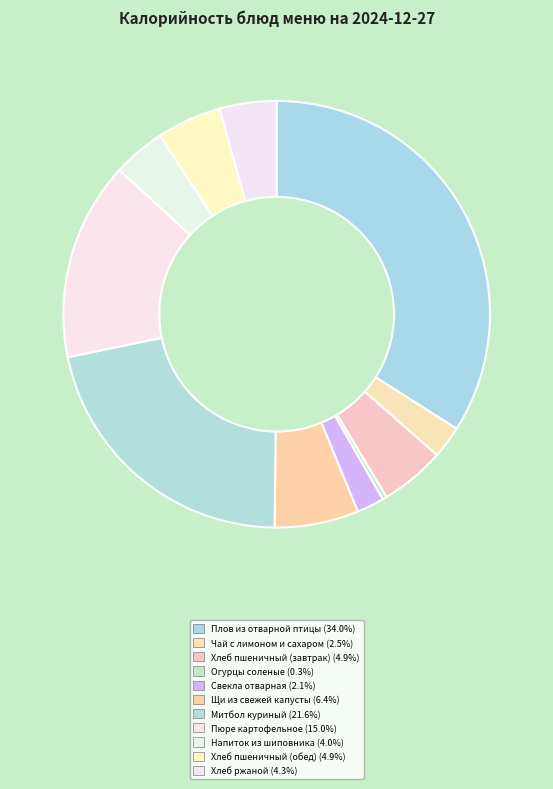

Count the number of slices in the pie.

11